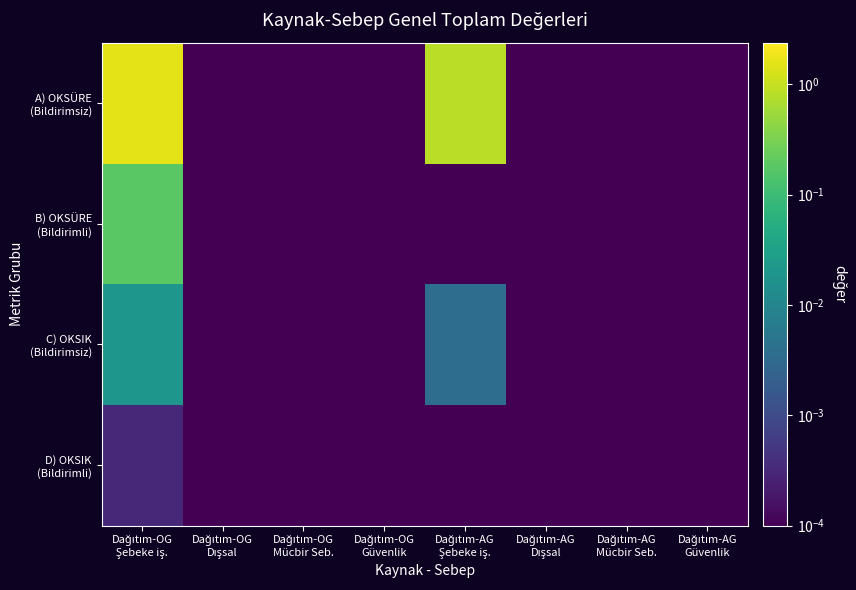

Which series has the largest total across all categories?

A) OKSÜRE (Bildirimsiz)